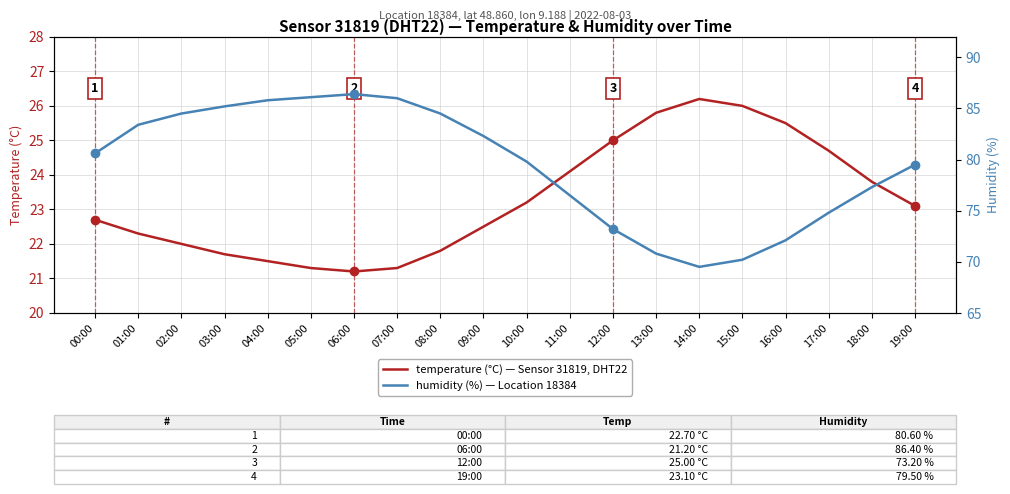

What are all the series names shown in the legend?

temperature (°C), humidity (%)